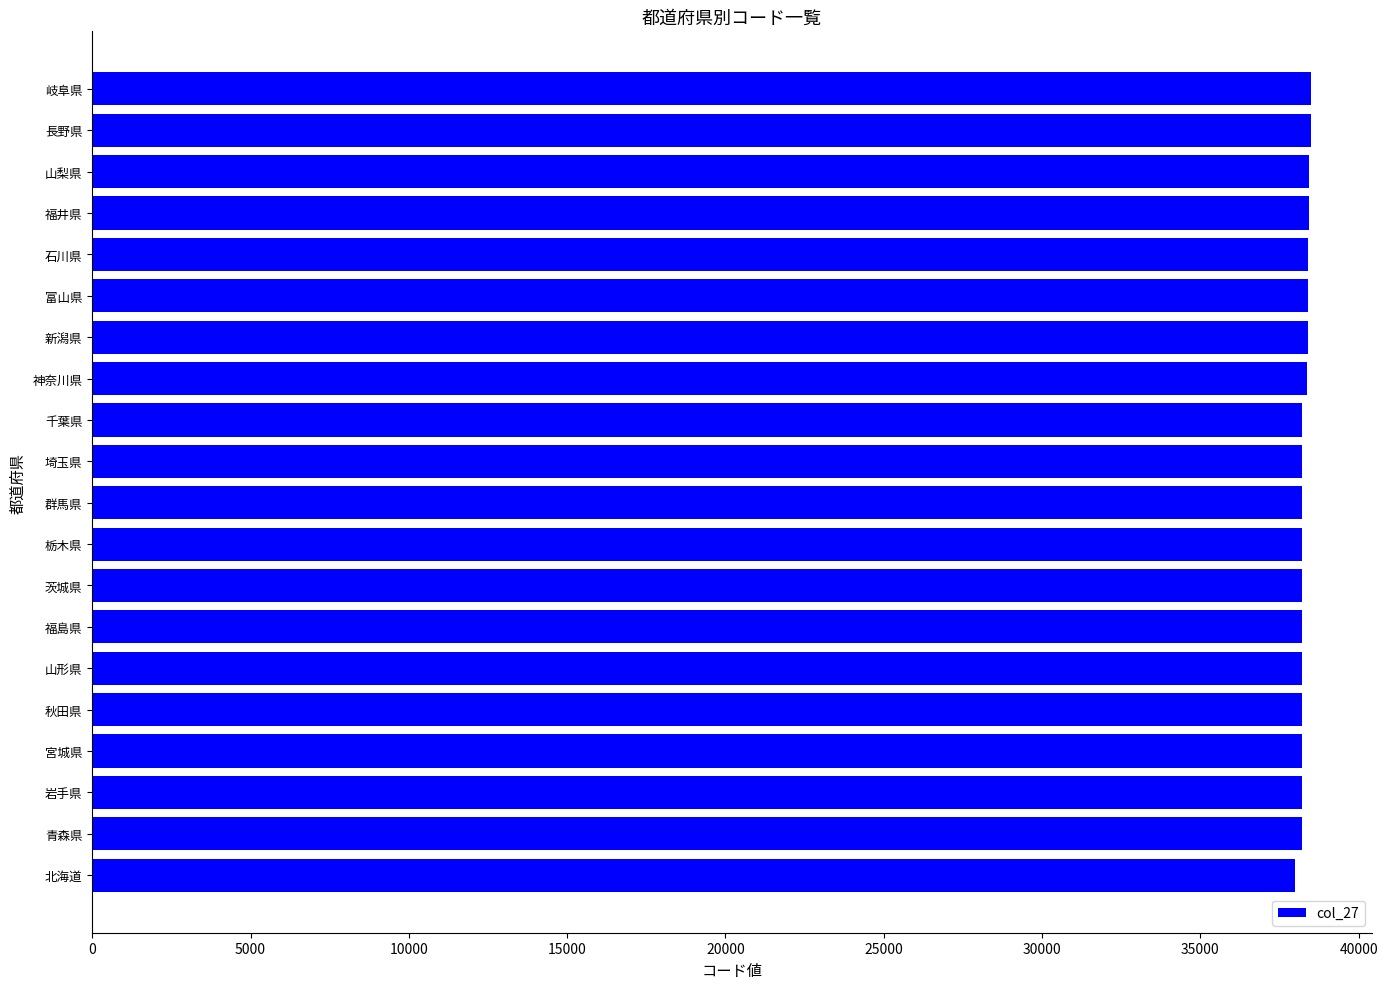

What is the sum of the values at 宮城県 and 長野県?

76687